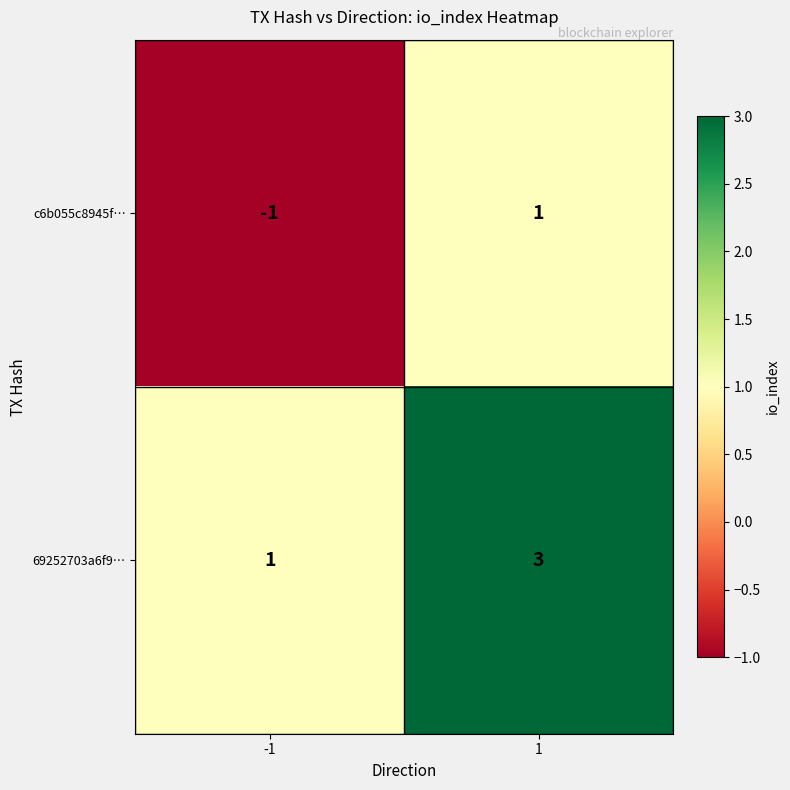

How many data points in c6b055c8945f… are less than 1?

1